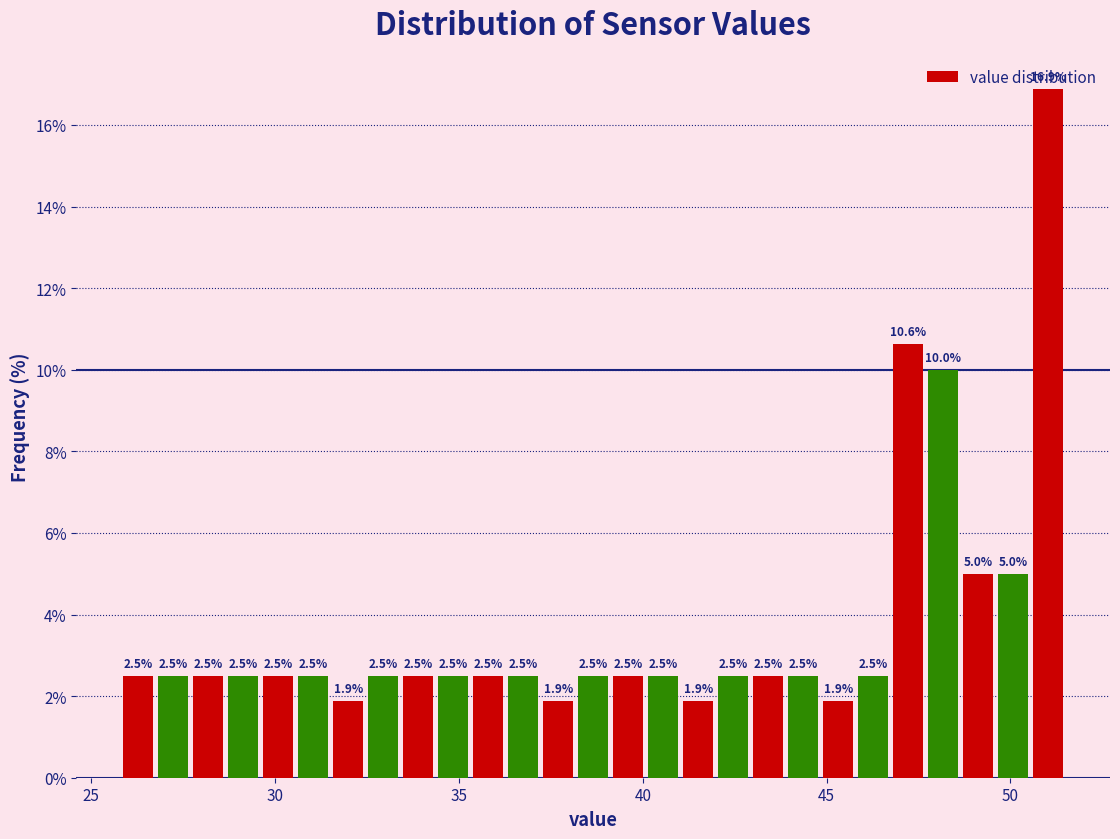

Read against the x-axis, roughly where is the centre of the tallest bar?

51.0